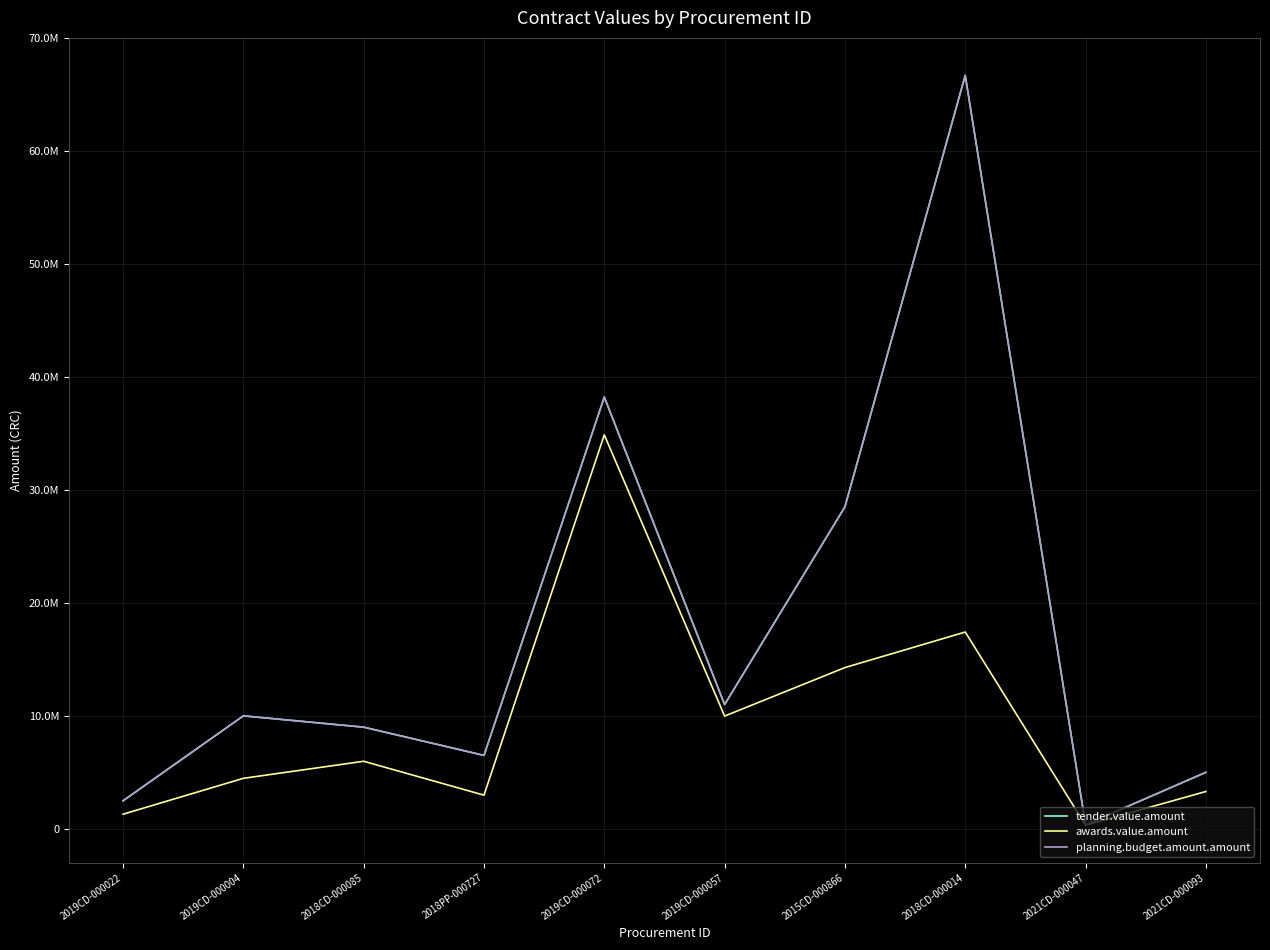

What is the total value across all series at 2021CD-000093?

13301673